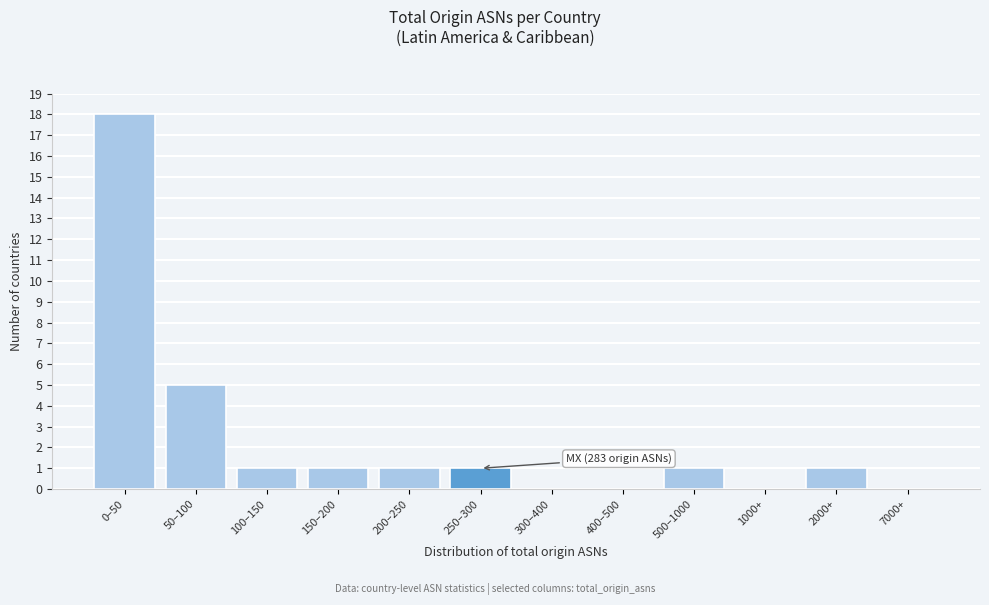

Reading left to right, extract all data points from this chart.

0–50=18	50–100=5	100–150=1	150–200=1	200–250=1	250–300=1	300–400=0	400–500=0	500–1000=1	1000+=0	2000+=1	7000+=0